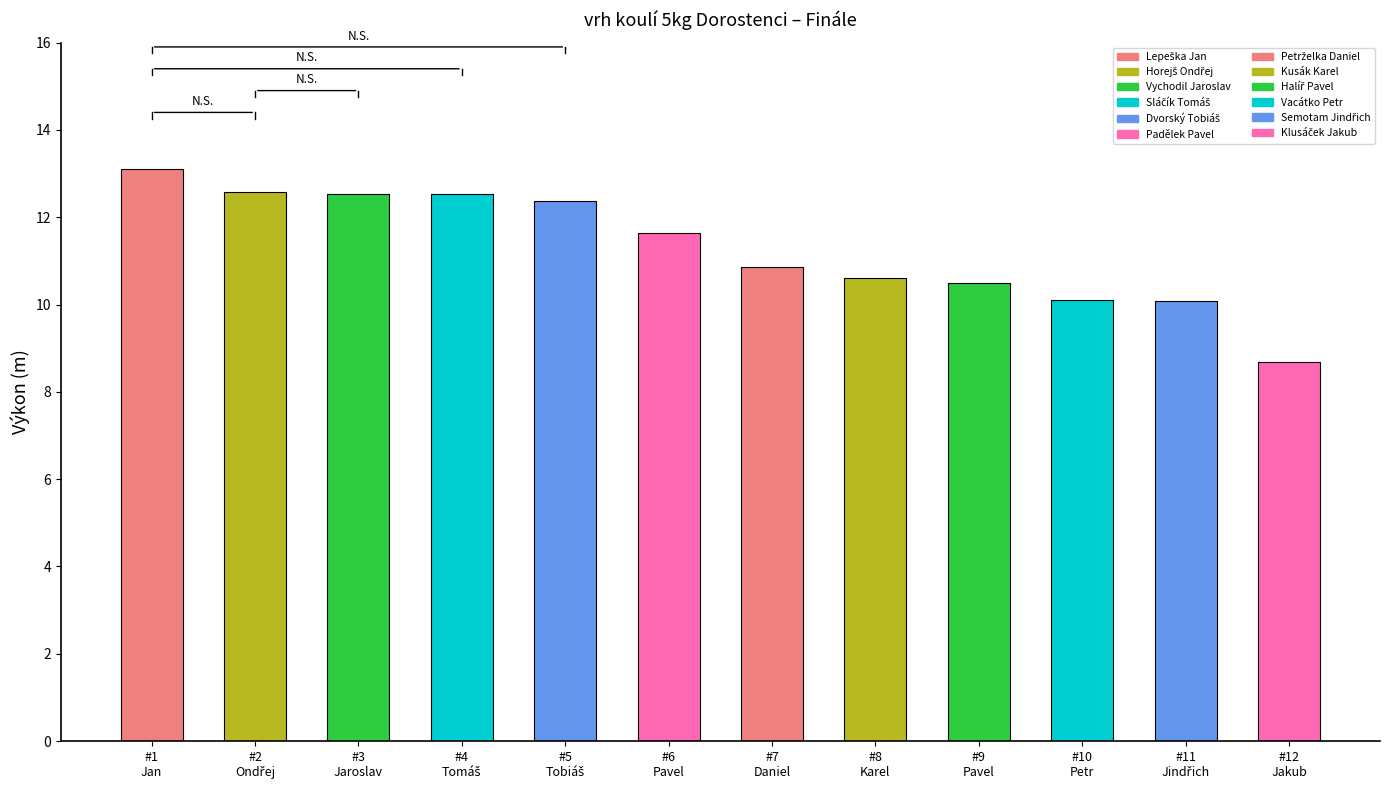

What is the difference between the maximum and minimum values?

4.4